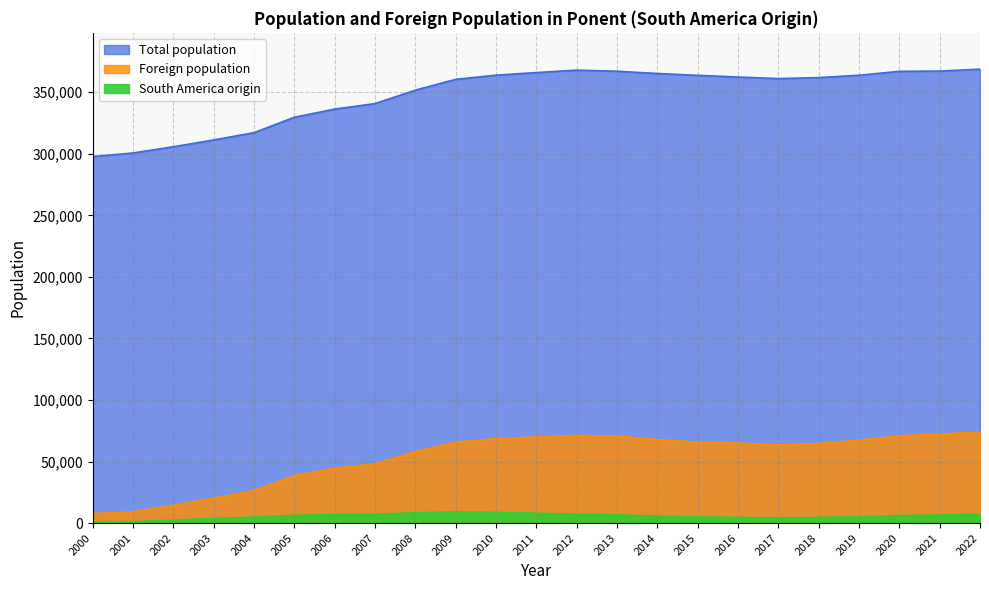

At which label does Total population first exceed 361922?

2010